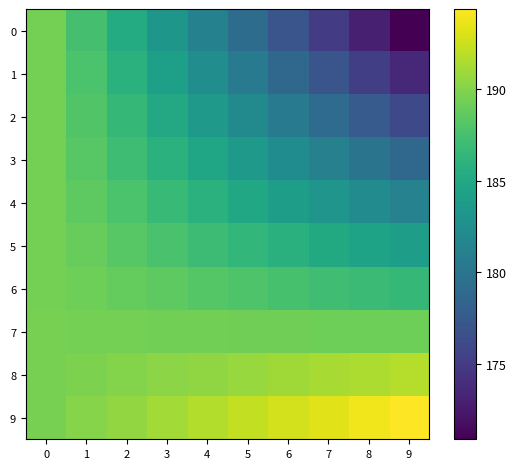

Rank the series by their maximum value, from highest to lowest.

9, 8, 7, 6, 5, 4, 3, 2, 1, 0